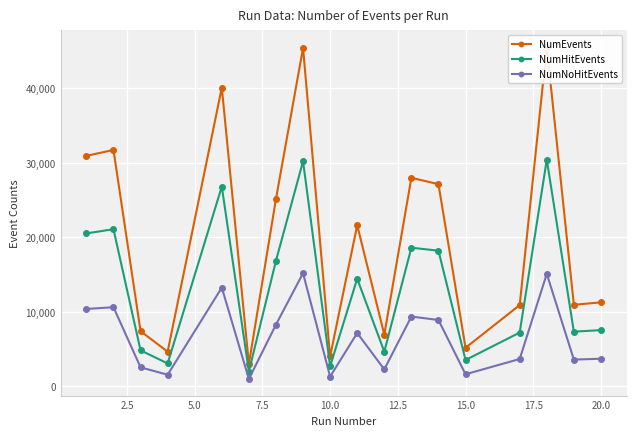

True or false: NumEvents and NumNoHitEvents intersect in this chart.

False